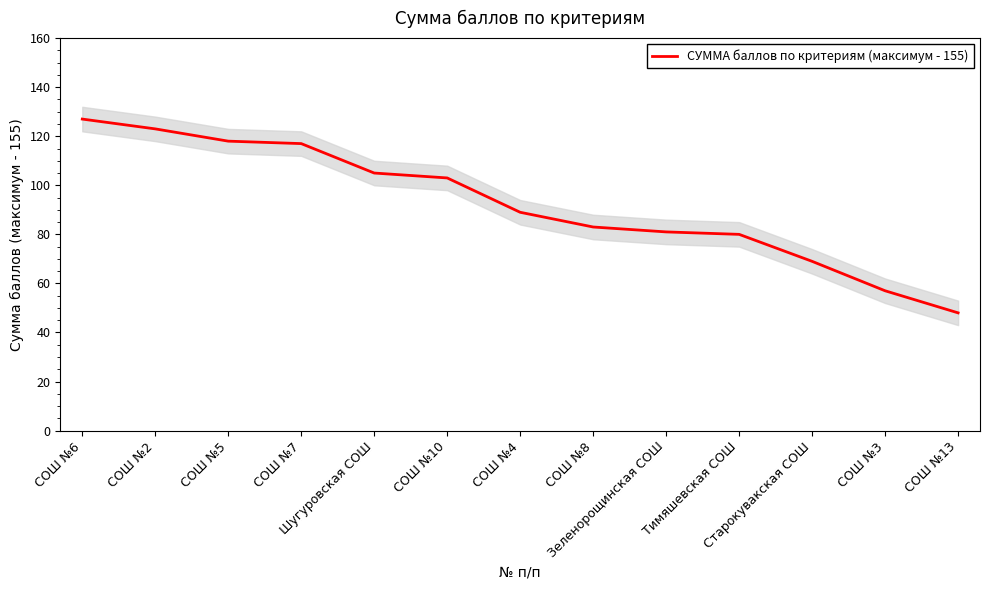

How many values are below 89?

6